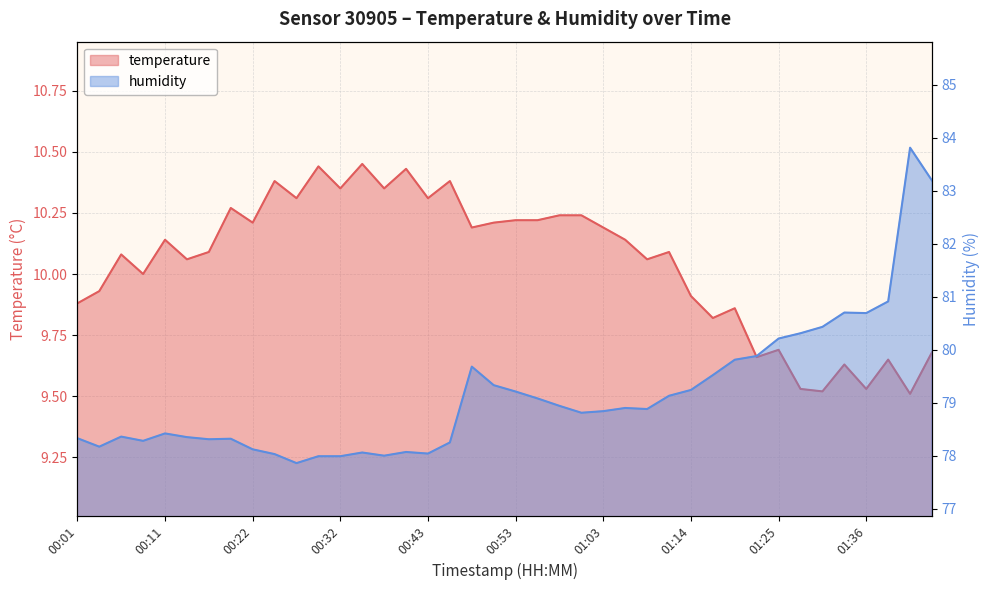

True or false: temperature and humidity intersect in this chart.

False